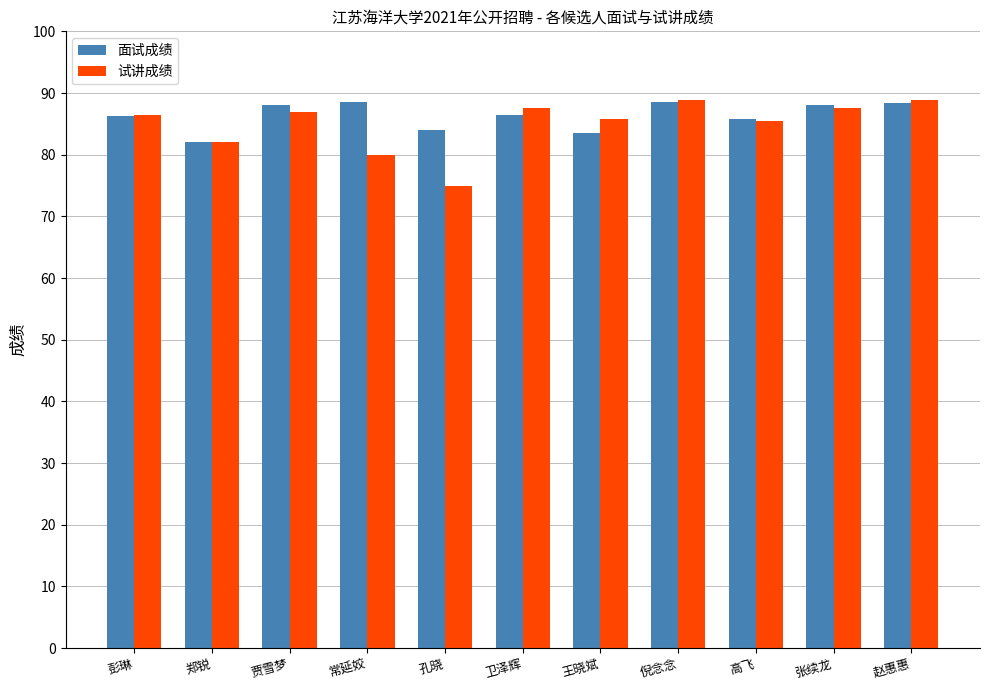

What is the total value across all series at 常延姣?

168.5